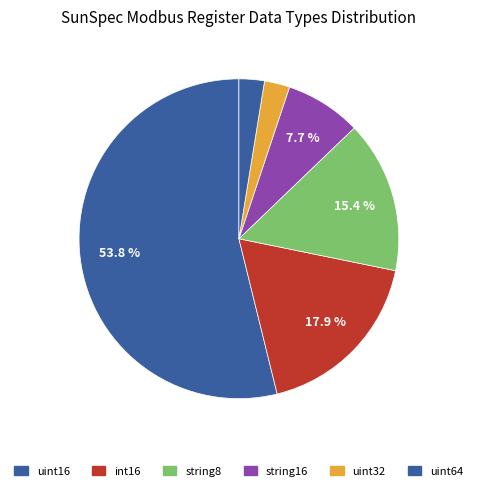

Count the number of slices in the pie.

6